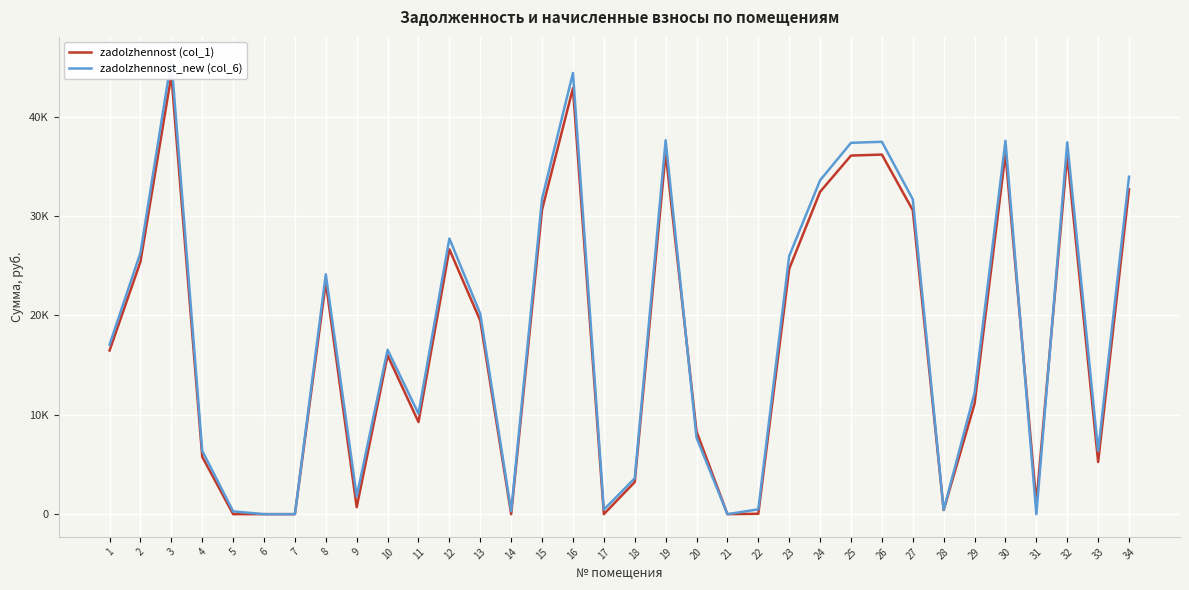

How many lines are shown in the chart?

2